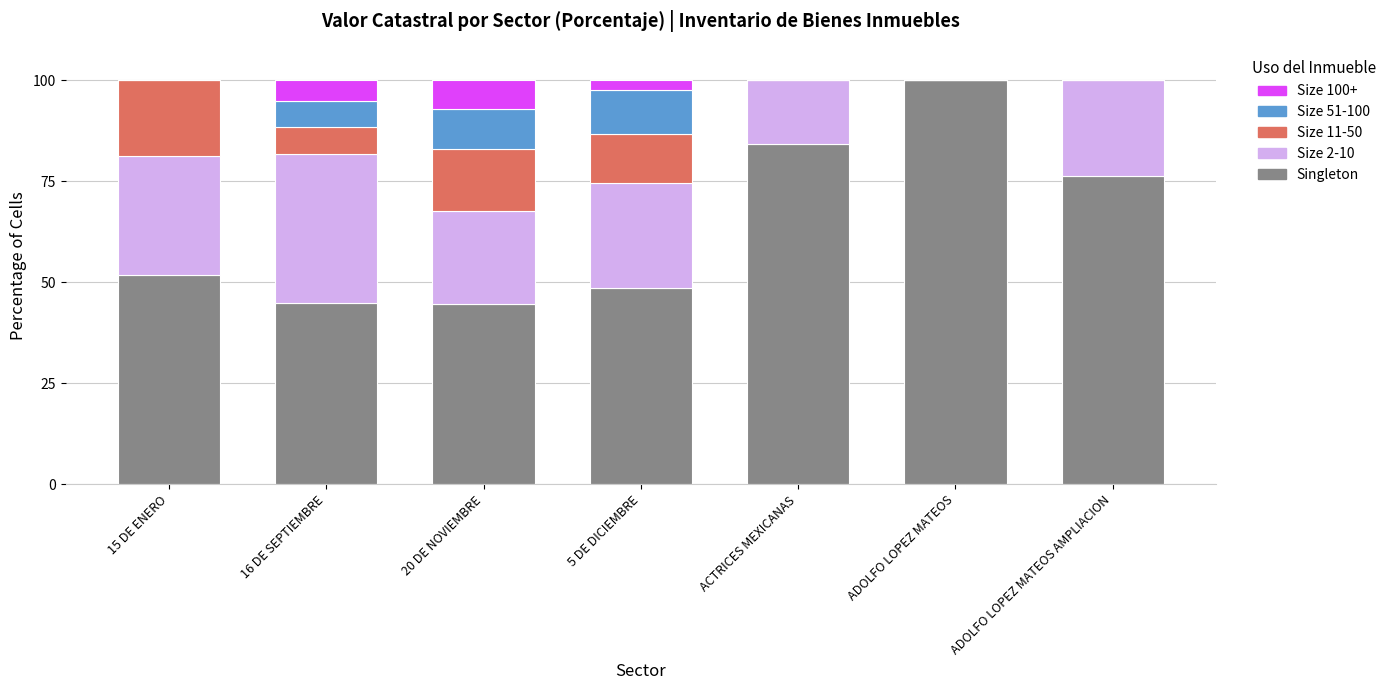

What is the total value across all series at ADOLFO LOPEZ MATEOS AMPLIACION?

100.0